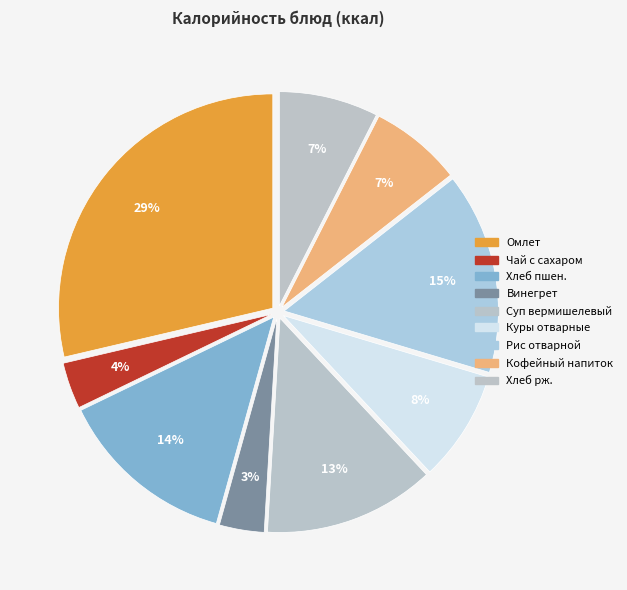

What is the largest slice in the pie chart?

Омлет